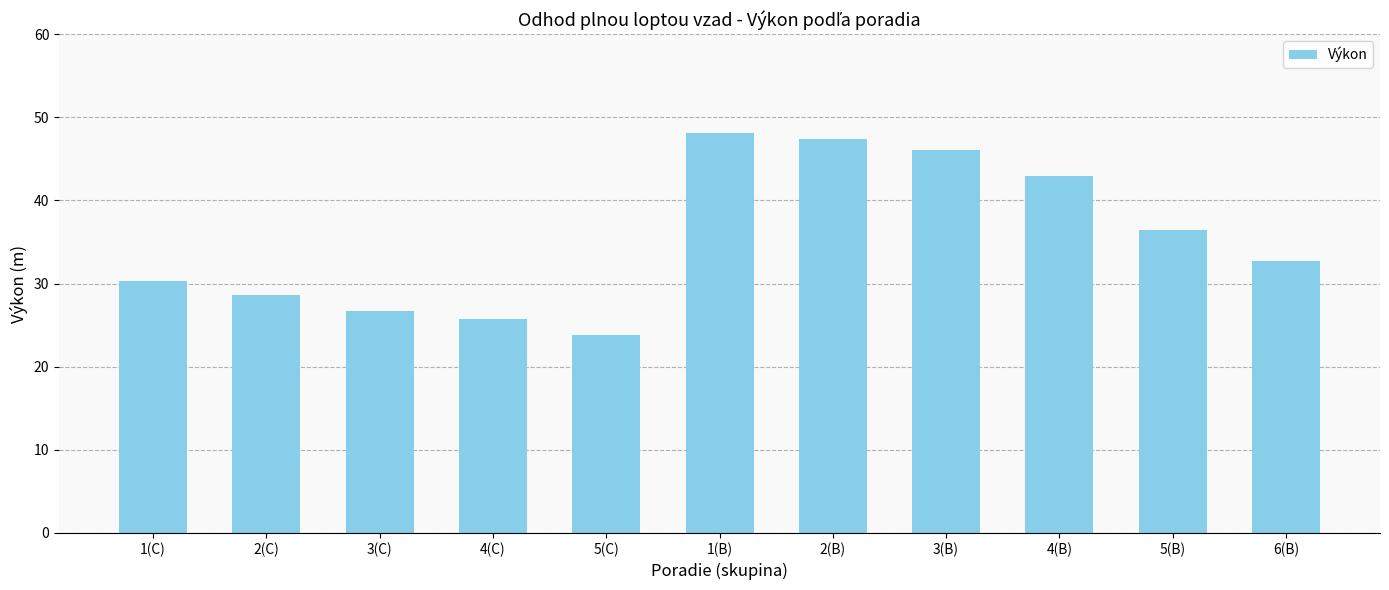

Reading left to right, transcribe all the data shown in this chart.

1(C)=30.3	2(C)=28.6	3(C)=26.7	4(C)=25.7	5(C)=23.8	1(B)=48.1	2(B)=47.4	3(B)=46.1	4(B)=42.9	5(B)=36.5	6(B)=32.7